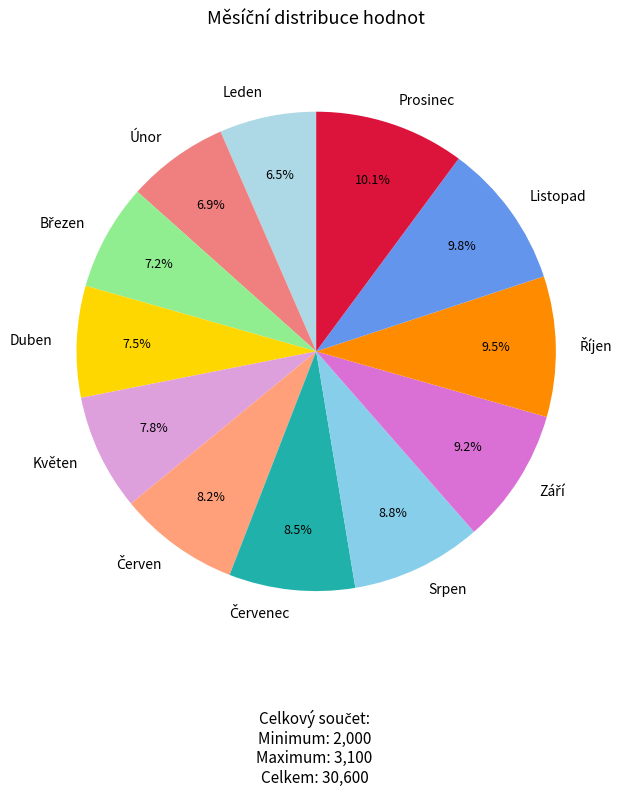

How much of the chart is everything except Únor?

93.1%